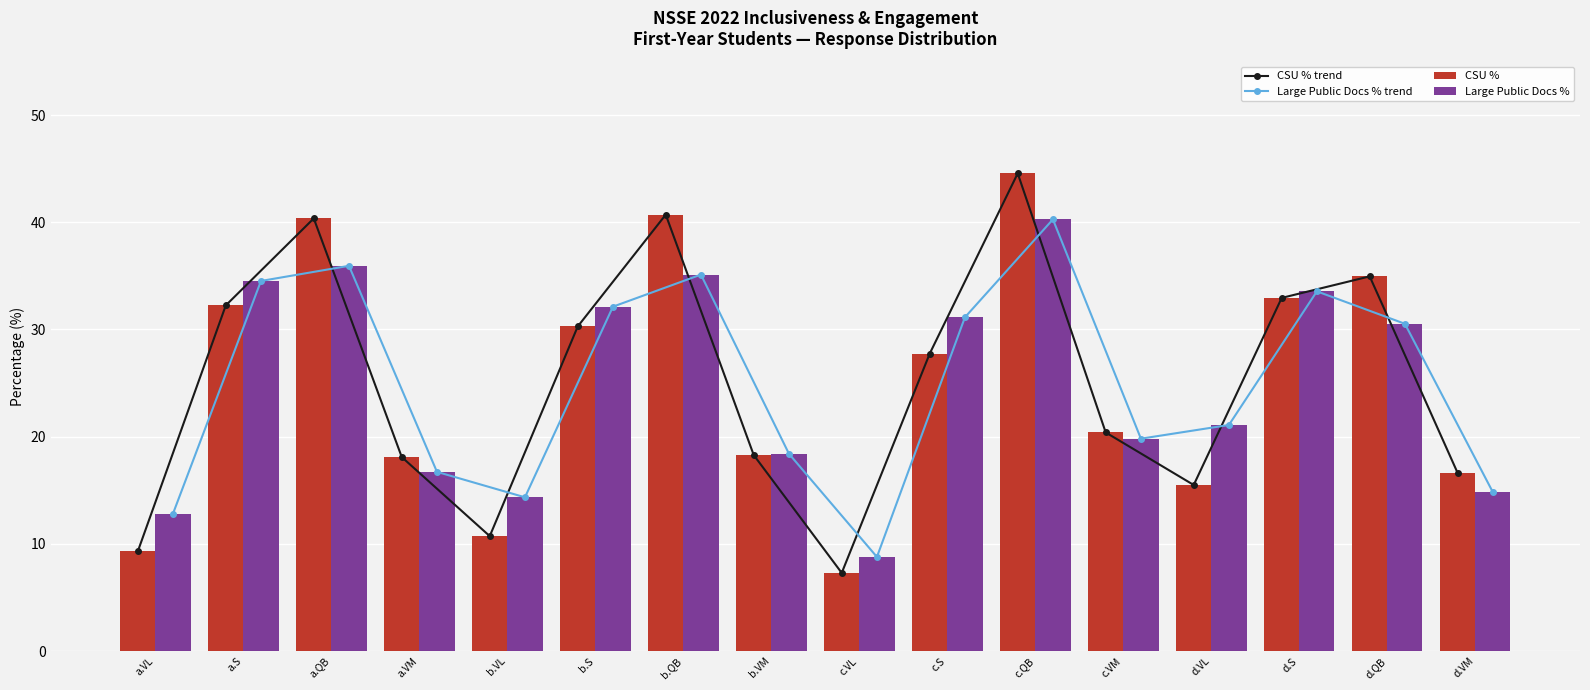

Which category has the highest value in the Large Public Docs % series?

c.QB